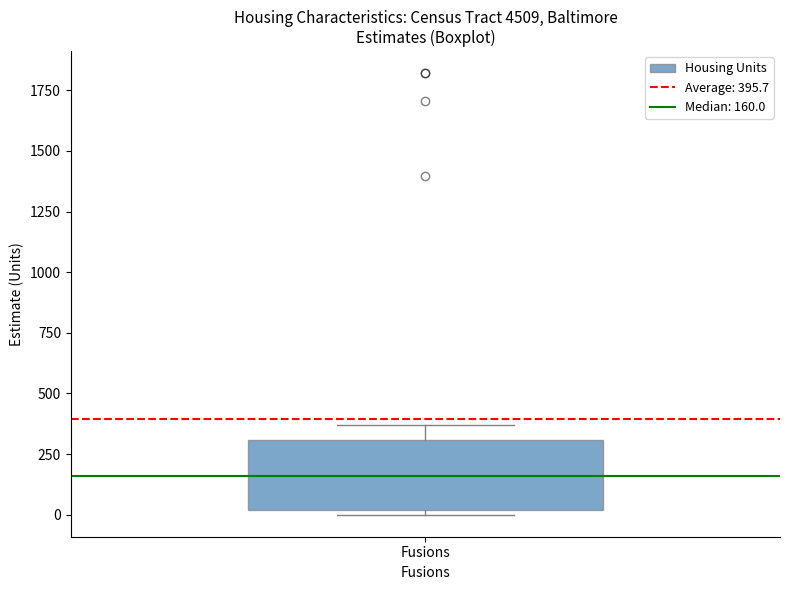

Read this box plot against the y-axis: the position of the median line, the range covered by the box, and the ends of both whiskers. The values are not printed on the chart, so give them approximately, as read against the axis.

median 150, box 0 to 300, whiskers 0 (just below the box's lower edge) to 350